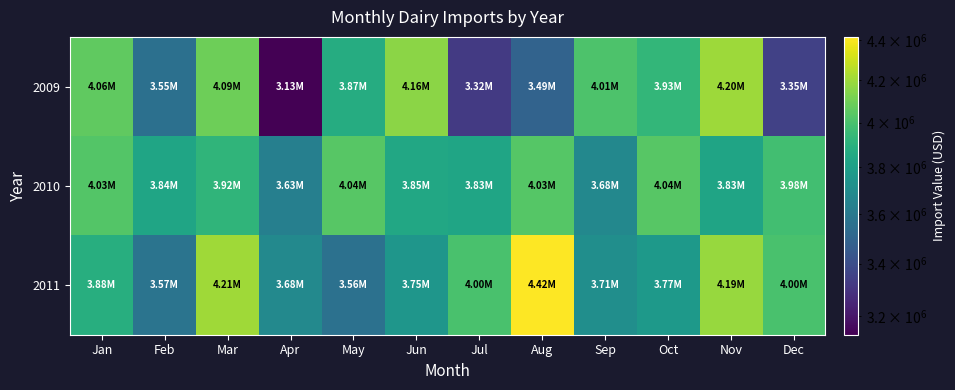

At how many categories does at least one series exceed 3578431?

12